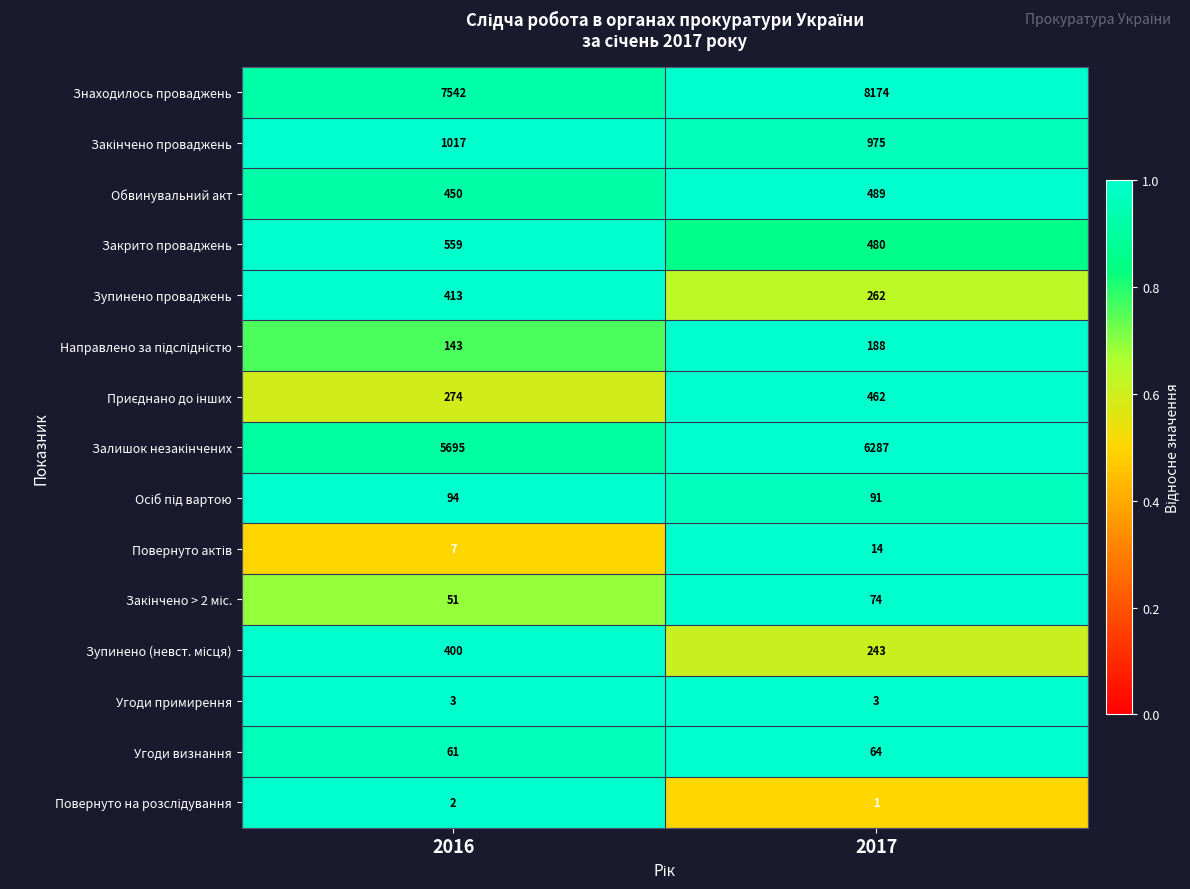

At which label is Знаходилось проваджень closest to 7858?

2016